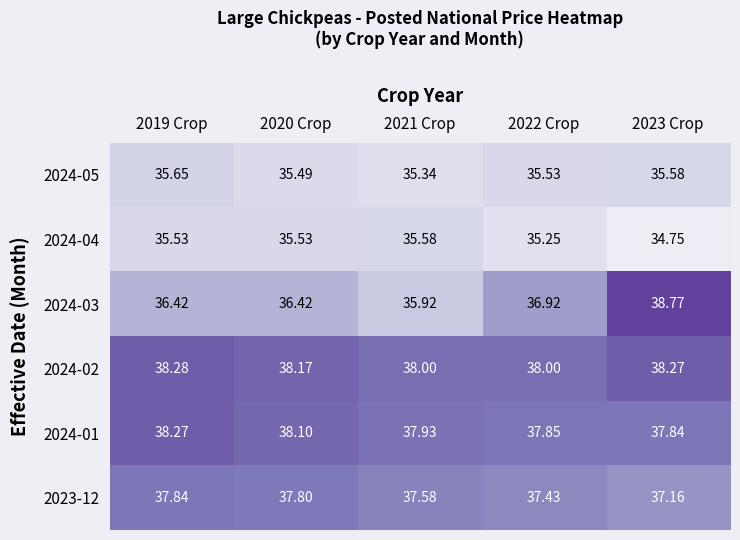

Is the value of 2023-12 at 2019 Crop greater than the value of 2024-02 at 2021 Crop?

No